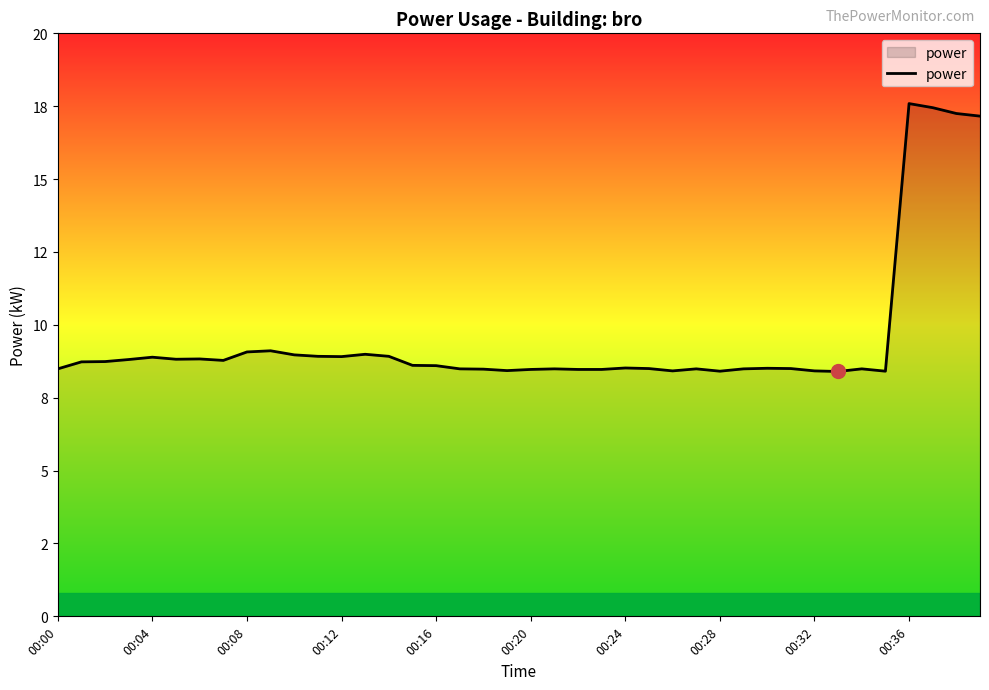

Is this an area chart (filled region under the line)?

Yes